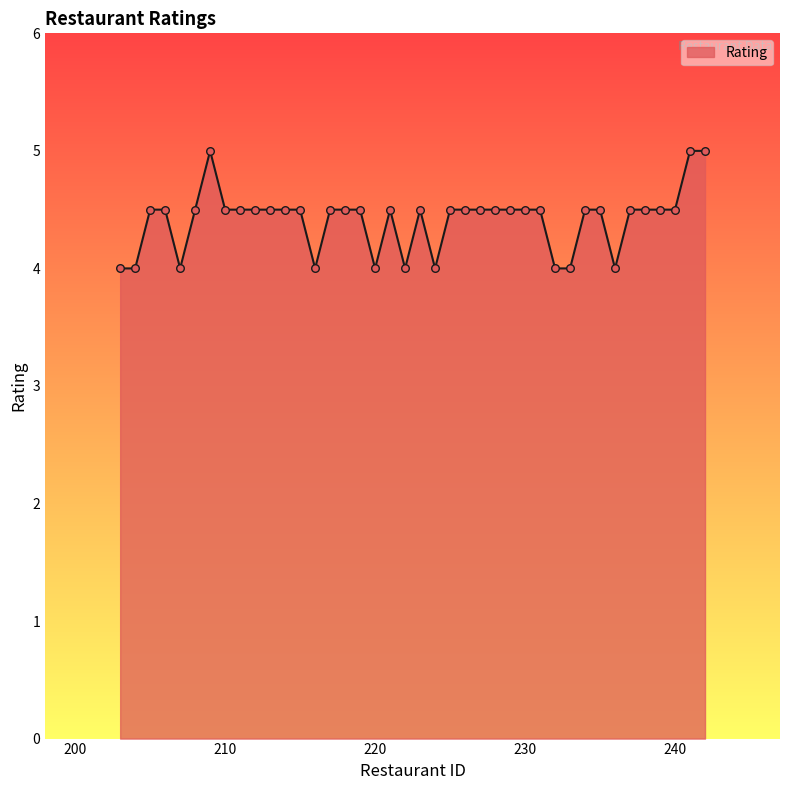

What is the greatest value displayed?

5.0